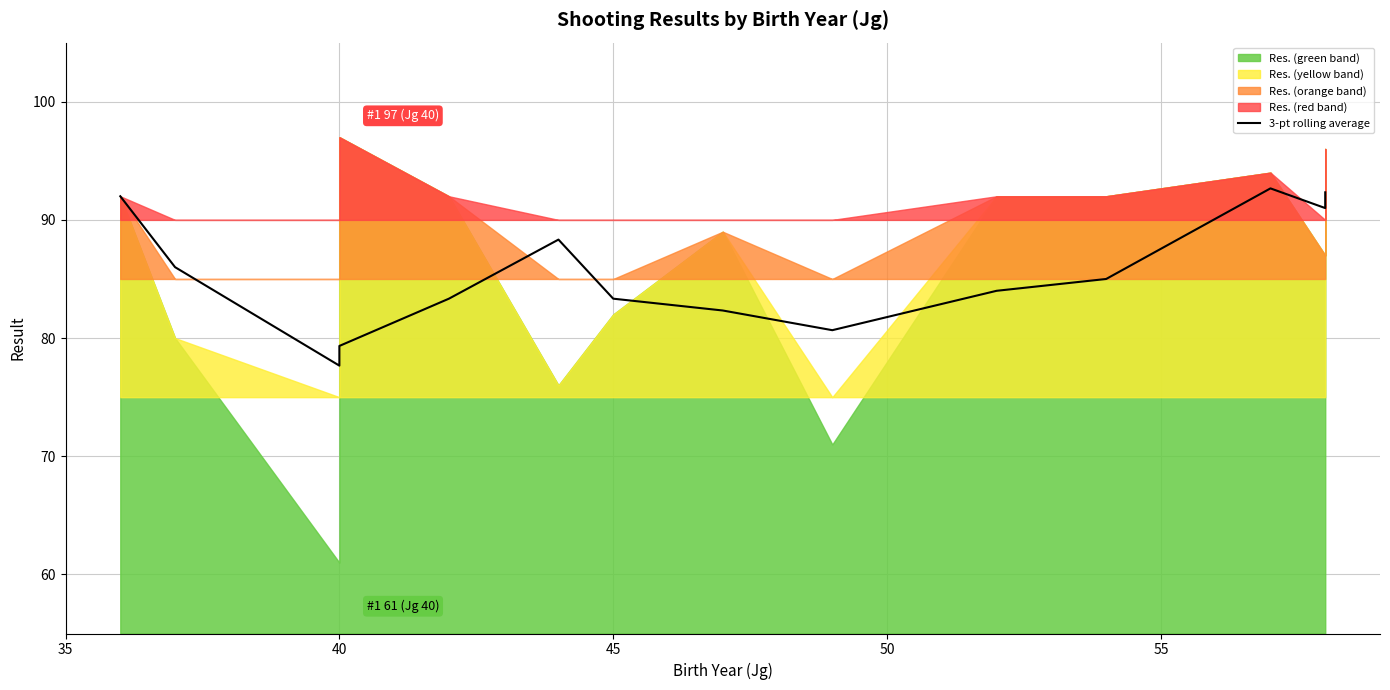

Reading right to left, what are all the values shown in this chart?

92.3	91.0	92.7	85.0	84.0	80.7	82.3	83.3	88.3	83.3	79.3	77.7	86.0	92.0